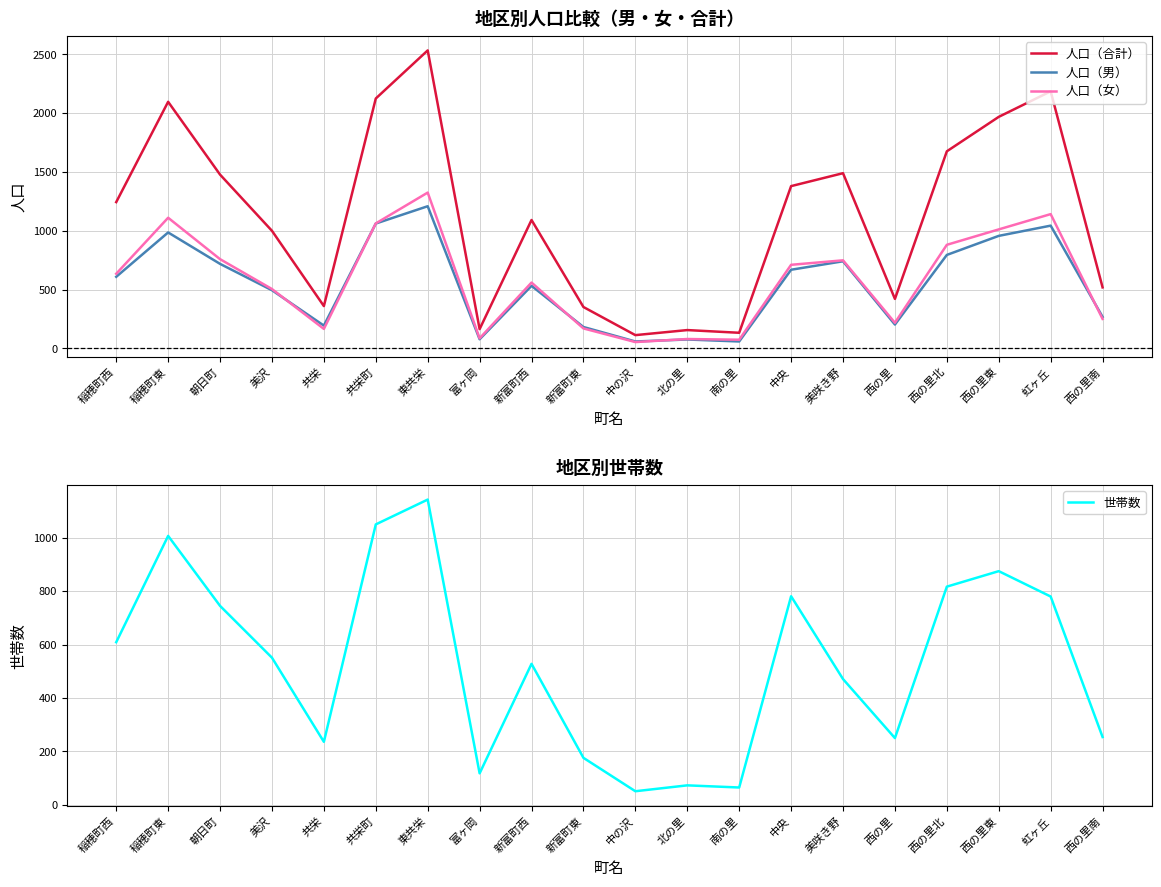

What is the value of the 人口（合計） point at the 11th from the left?

113